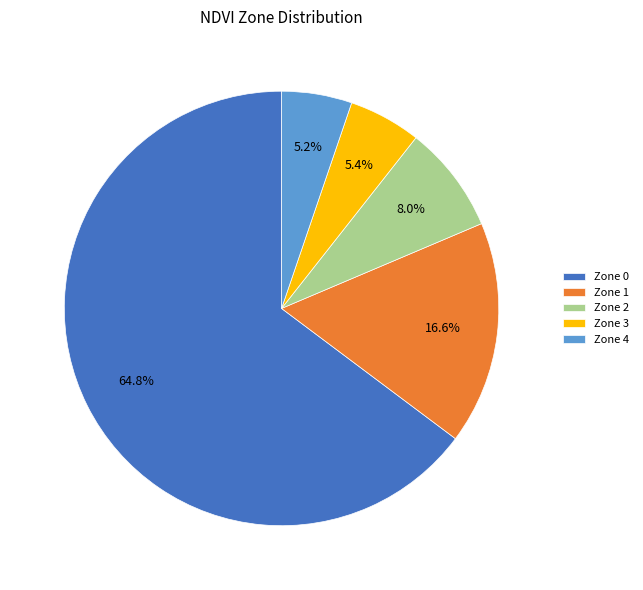

What is the ratio of the value at Zone 1 to the value at Zone 2?

2.1